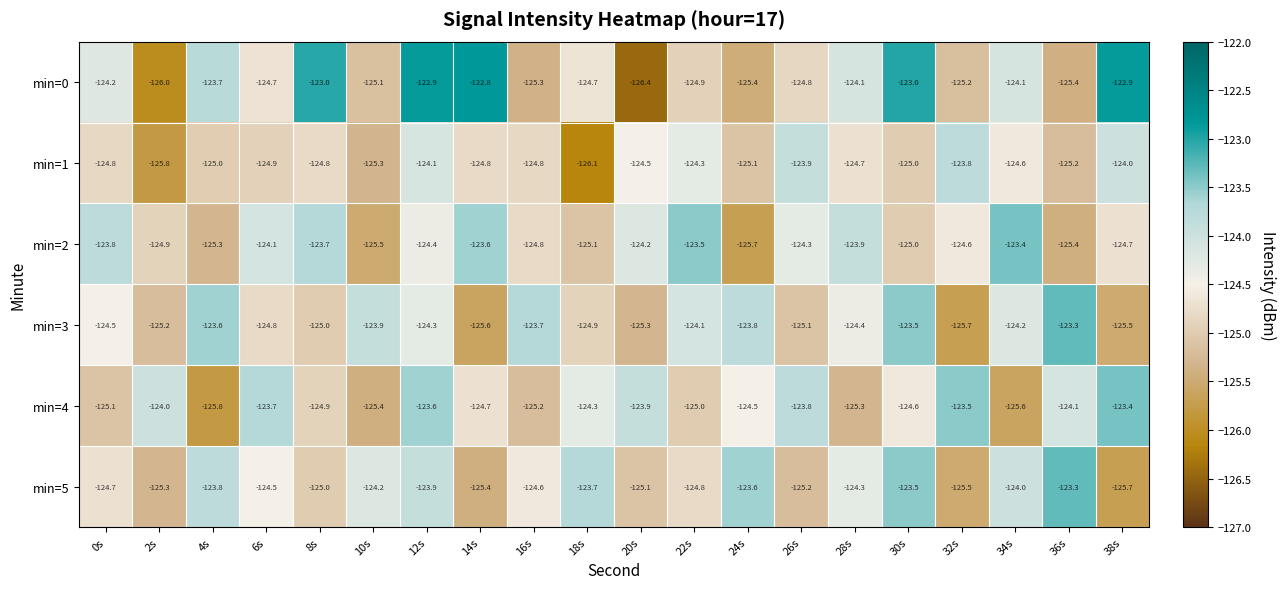

Is it true that min=0 equals -126.0 at 2s?

True